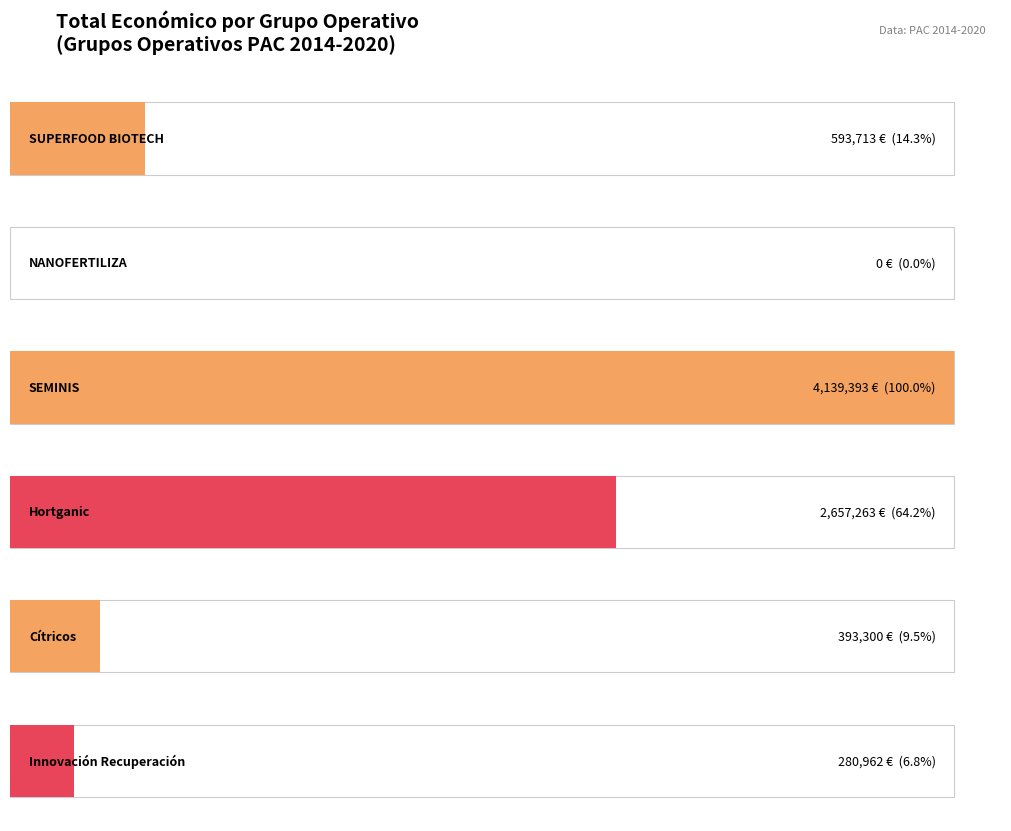

What is the value of the 3rd bar from the left?

4139393